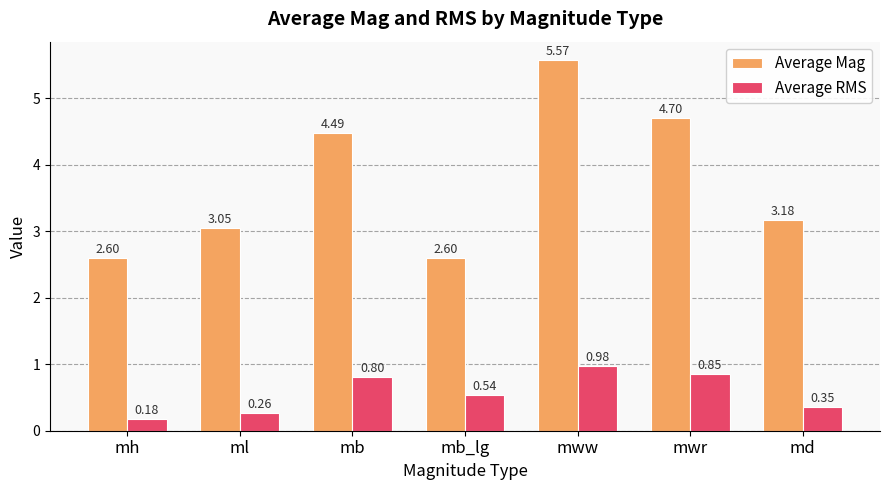

Which category has the highest value in the Average RMS series?

mww